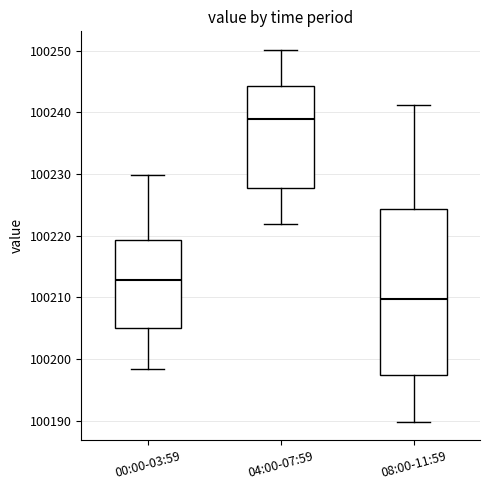

Where does the upper whisker of the box for 00:00-03:59 end on the y-axis? The values are not printed on the chart, so give them approximately, as read against the axis.

100230